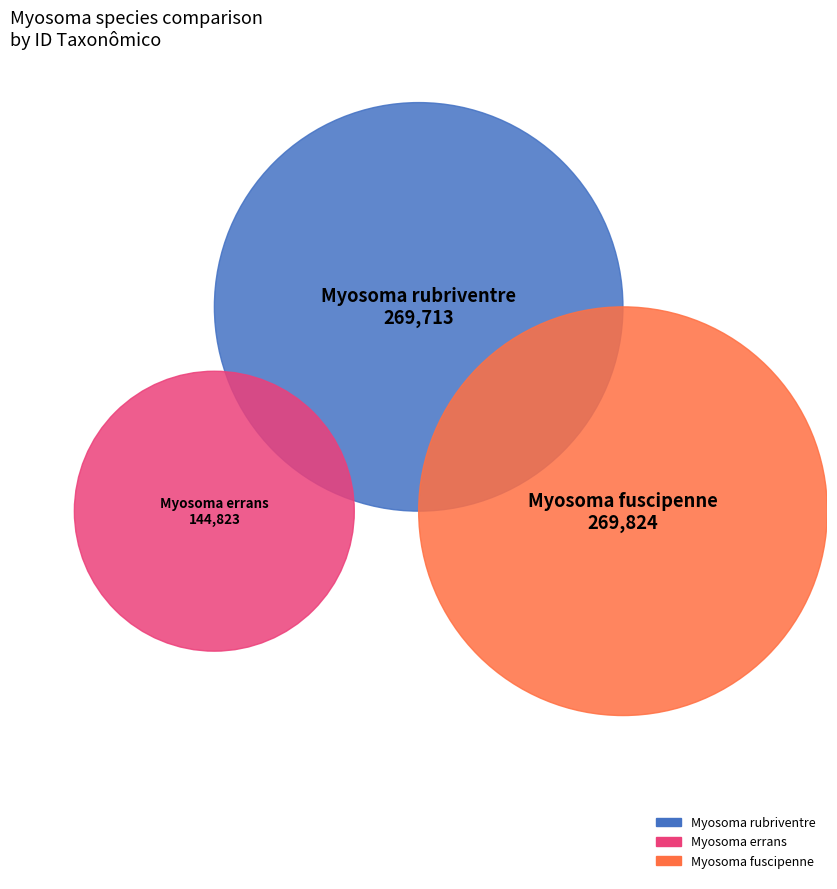

Is it true that Myosoma errans is 21% of the pie?

True